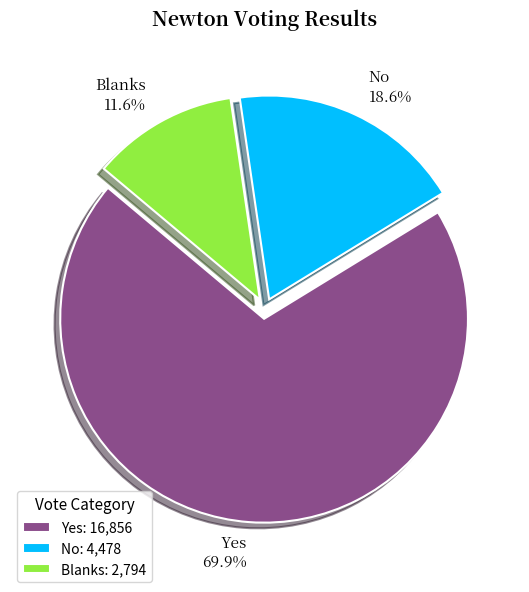

Is there any slice that represents more than half of the pie?

Yes